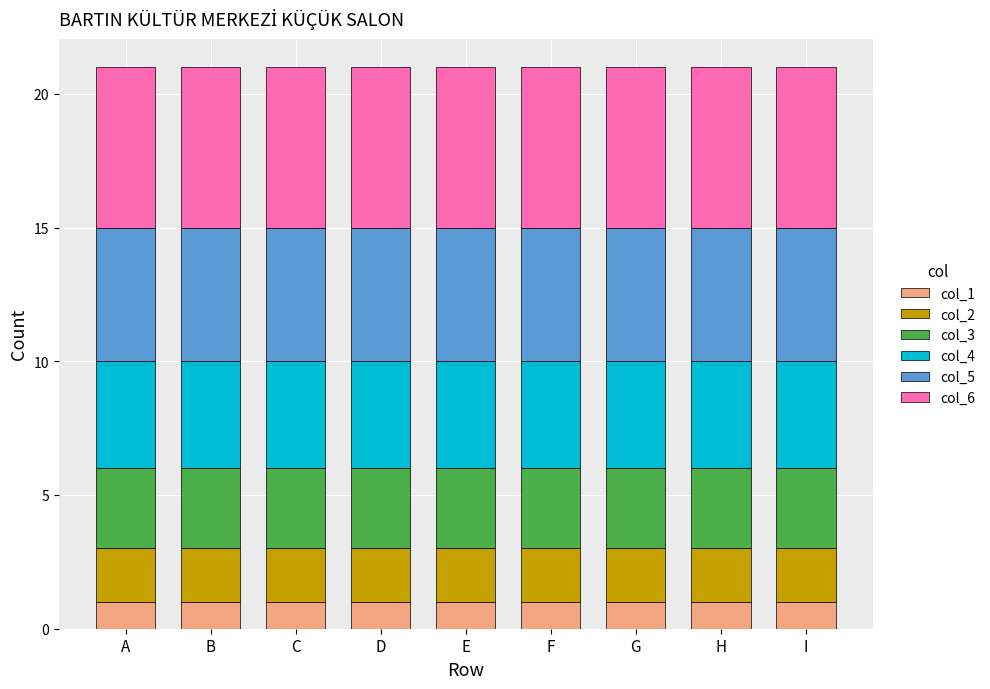

What is the total value across all series at D?

21